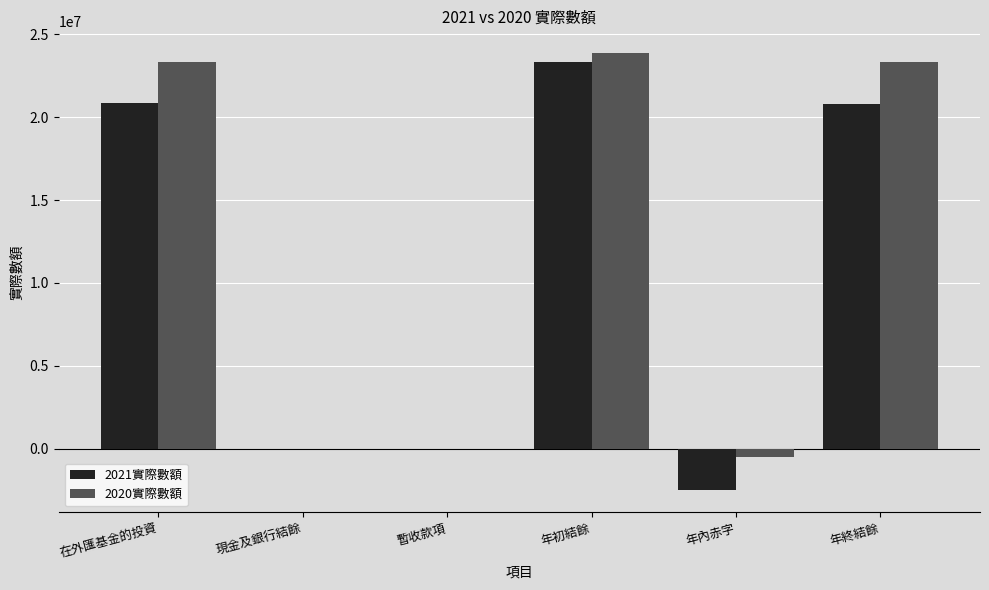

How many series are shown in this chart?

2